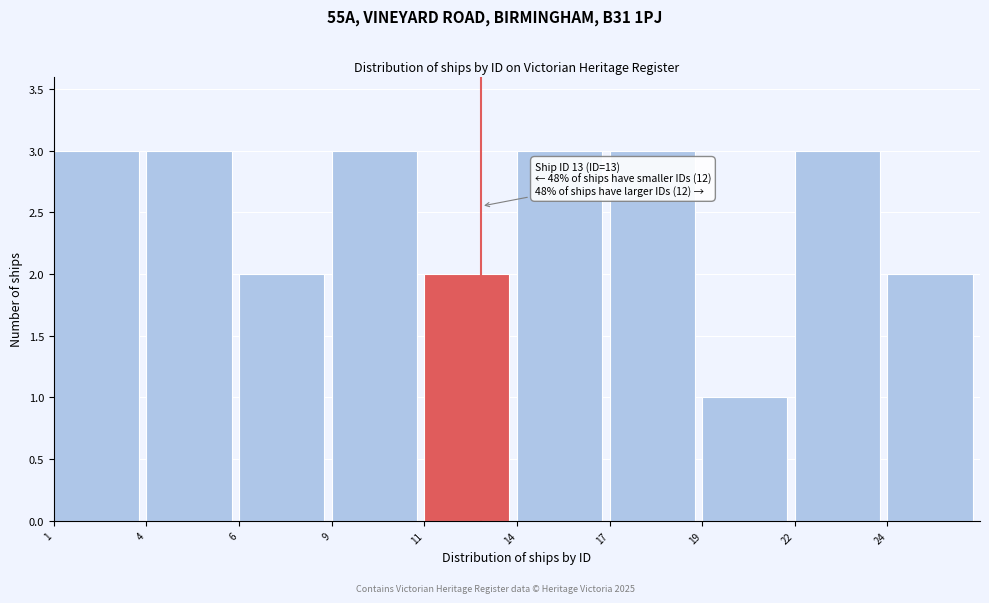

Reading right to left, extract all data points from this chart.

2	3	1	3	3	2	3	2	3	3